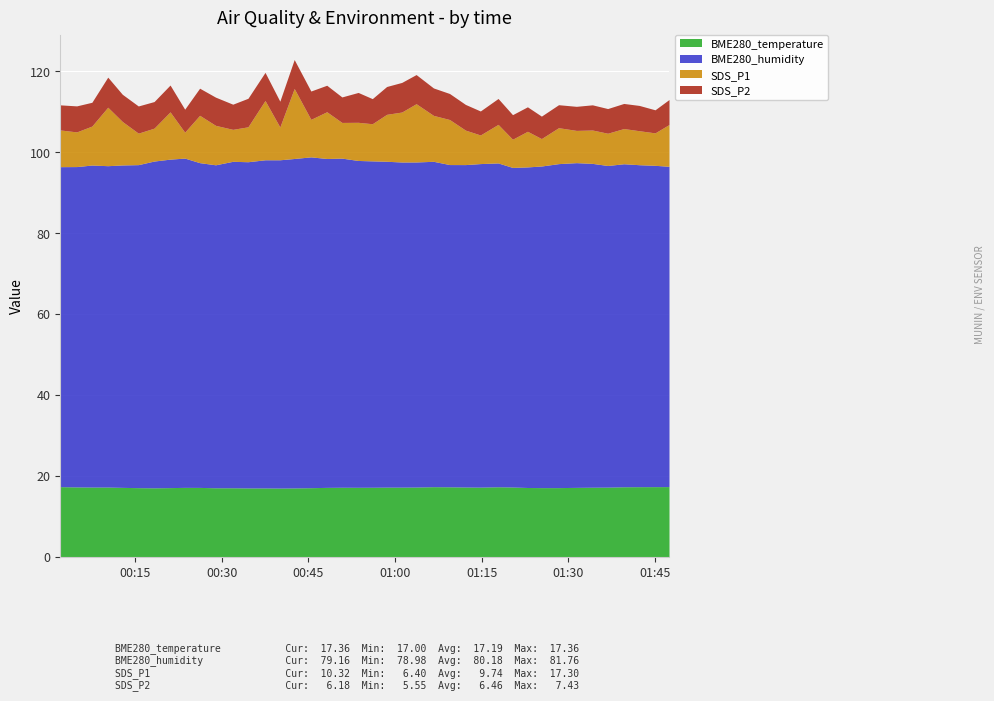

Which series has the largest total across all categories?

BME280_humidity